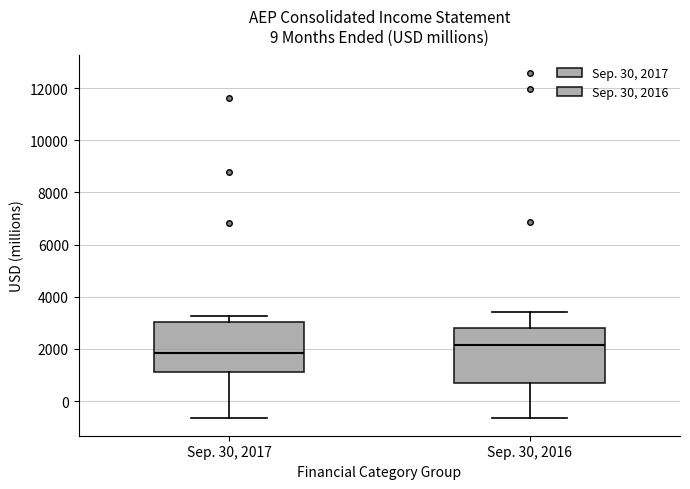

Reading left to right, read every box against the y-axis: the position of its median line, the range the box covers, and the ends of its whiskers. The values are not printed on the chart, so give them approximately, as read against the axis.

Sep. 30, 2017: median 1800, box 1200 to 3000, whiskers -600 to 3200
Sep. 30, 2016: median 2200, box 600 to 2800, whiskers -600 to 3400